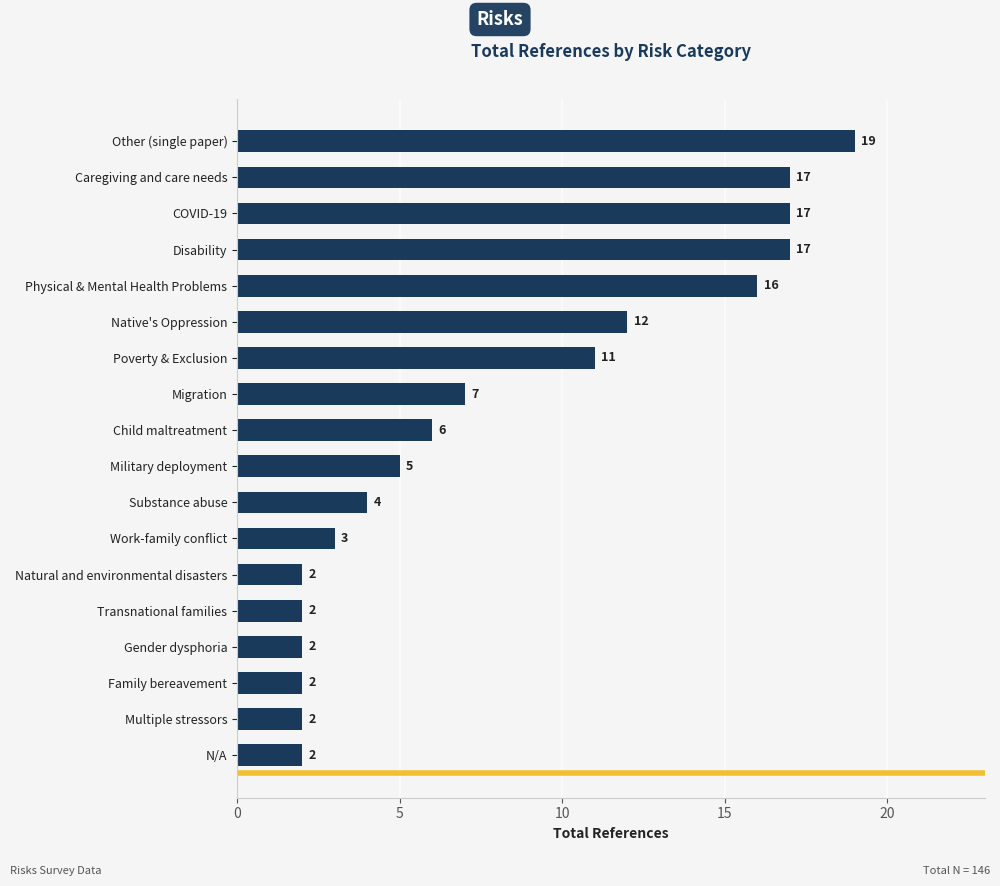

What is the change in value from Substance abuse to Other (single paper)?

+15